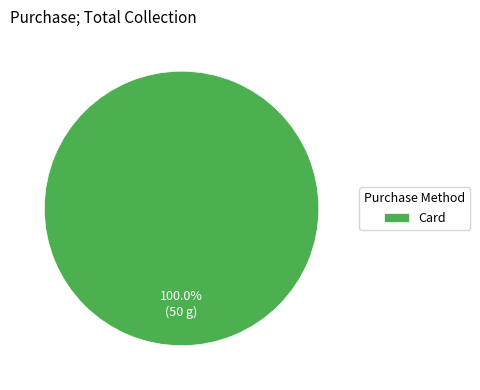

To the nearest percent, what percentage of the pie is Card?

100%